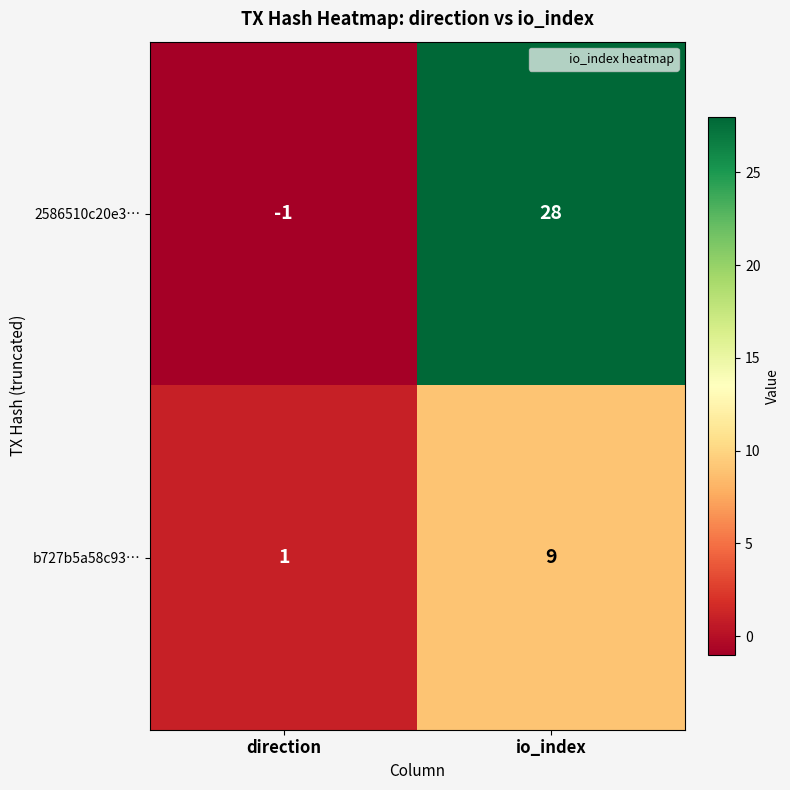

At which label is b727b5a58c93… closest to 5?

direction